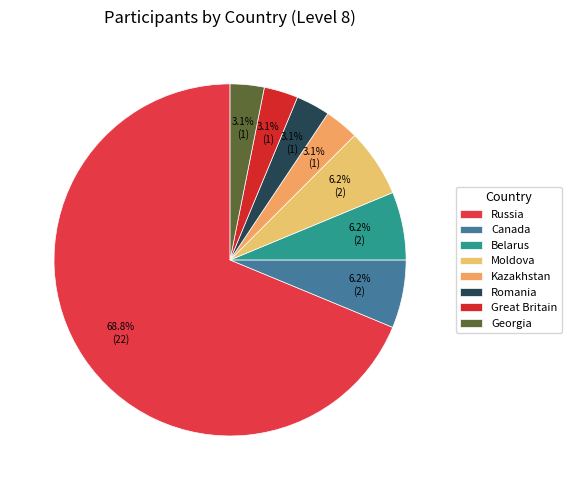

What is the largest slice in the pie chart?

Russia